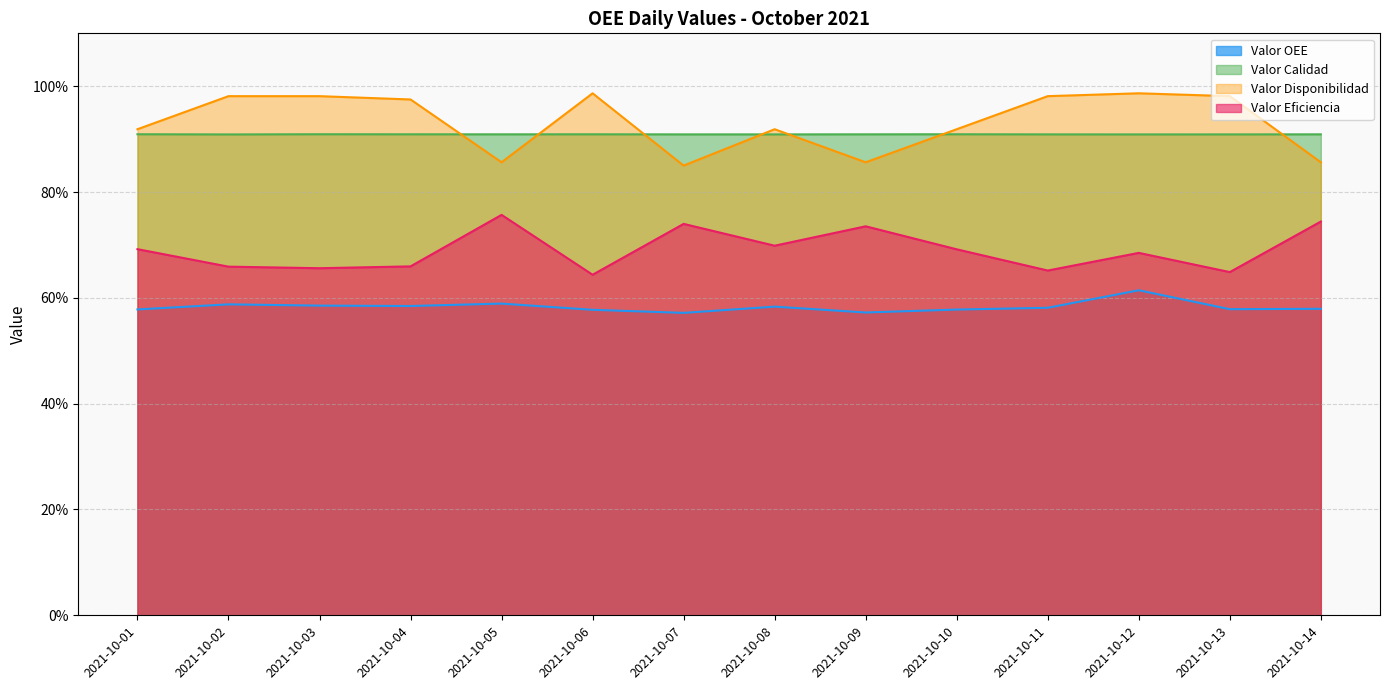

How many series are shown in this chart?

4